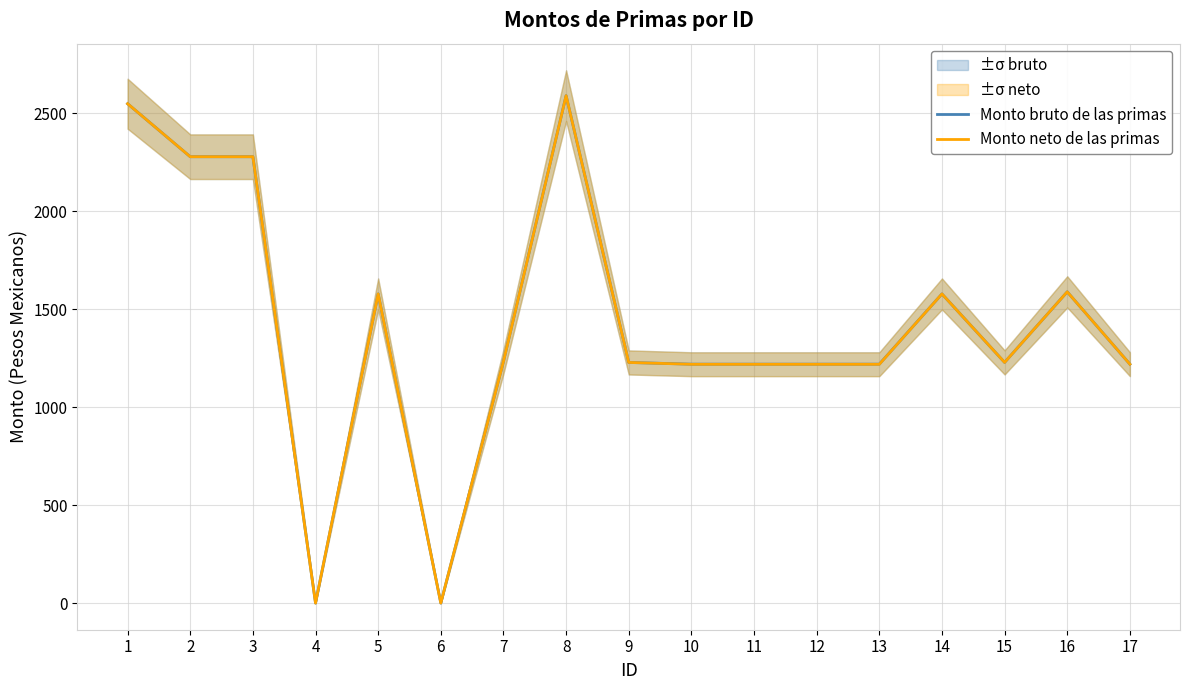

Which series has the largest total across all categories?

Monto bruto de las primas